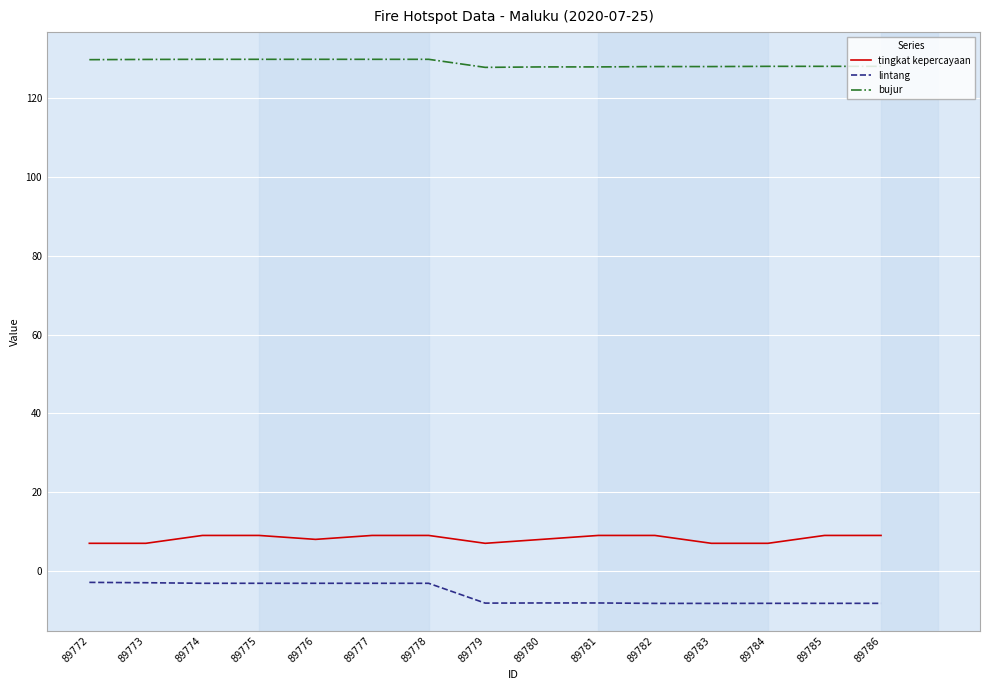

What is the total value across all series at 89784?

126.9